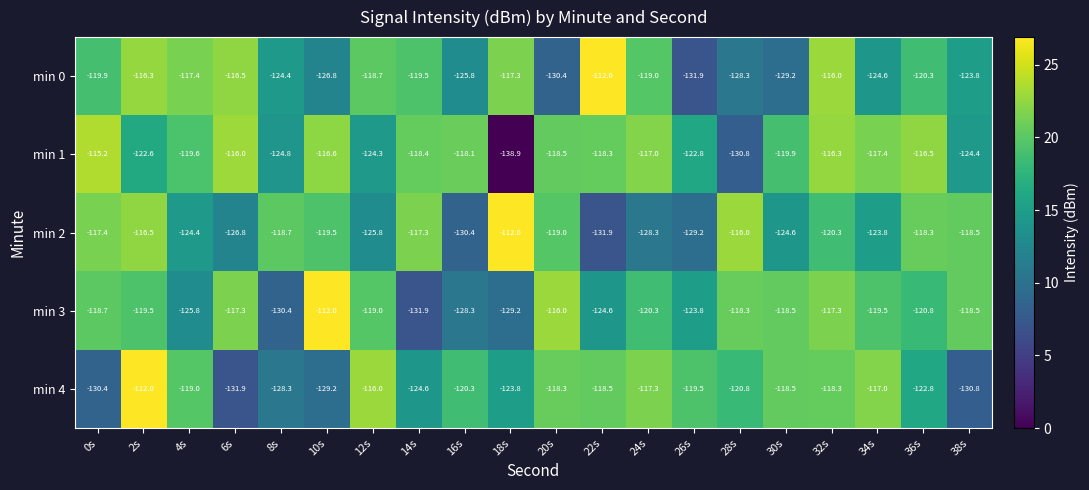

List the labels in order of min 0 value, smallest first.

26s, 20s, 30s, 28s, 10s, 16s, 34s, 8s, 38s, 36s, 0s, 14s, 24s, 12s, 4s, 18s, 6s, 2s, 32s, 22s